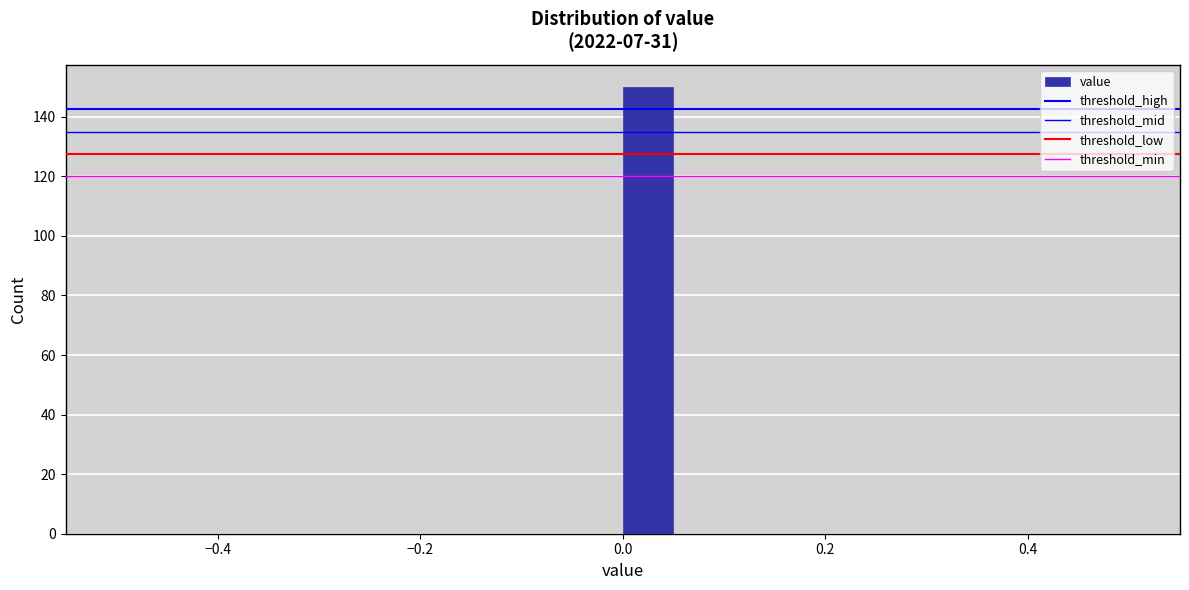

Around what value on the x-axis is the tallest bar? Give the approximate position of its centre, as read against the axis.

0.02